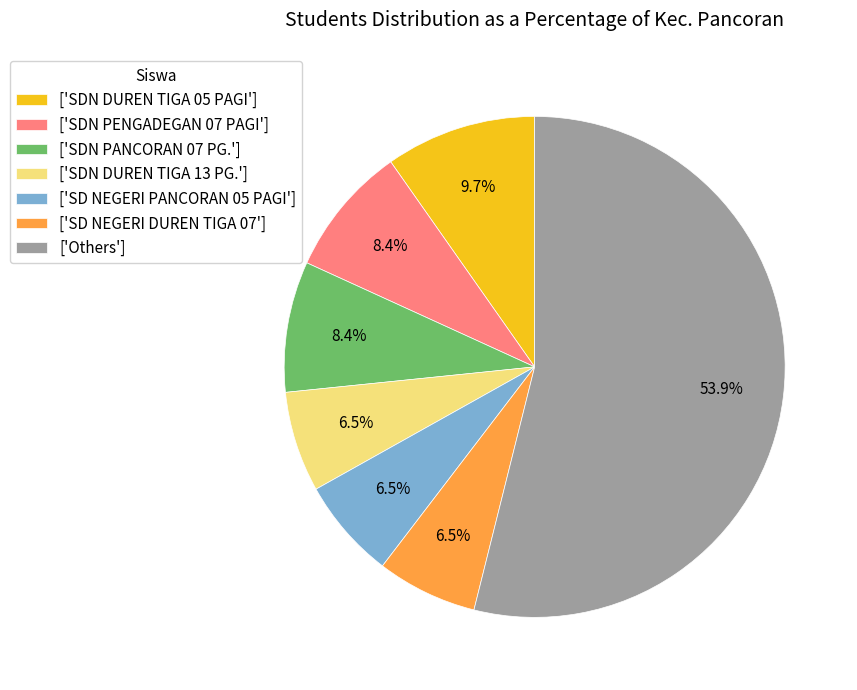

Which slice is the largest?

['Others']